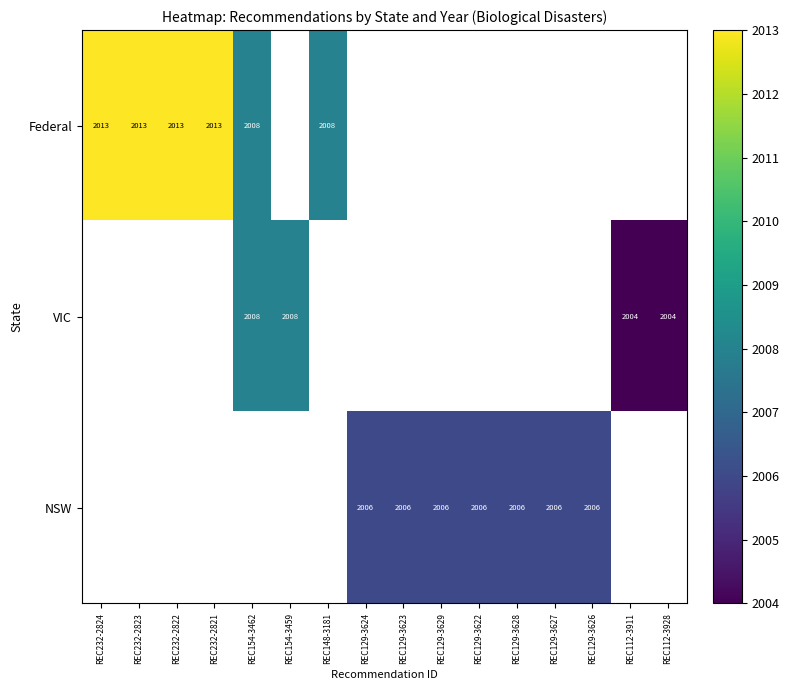

Is it true that Federal equals 2013 at REC232-2823?

True